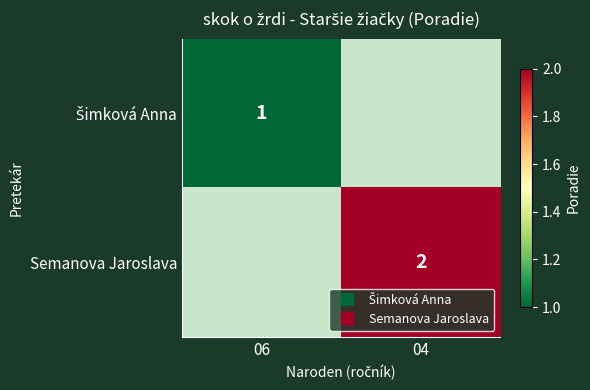

The Semanova Jaroslava series shows 2.0 at 04. True or false?

True